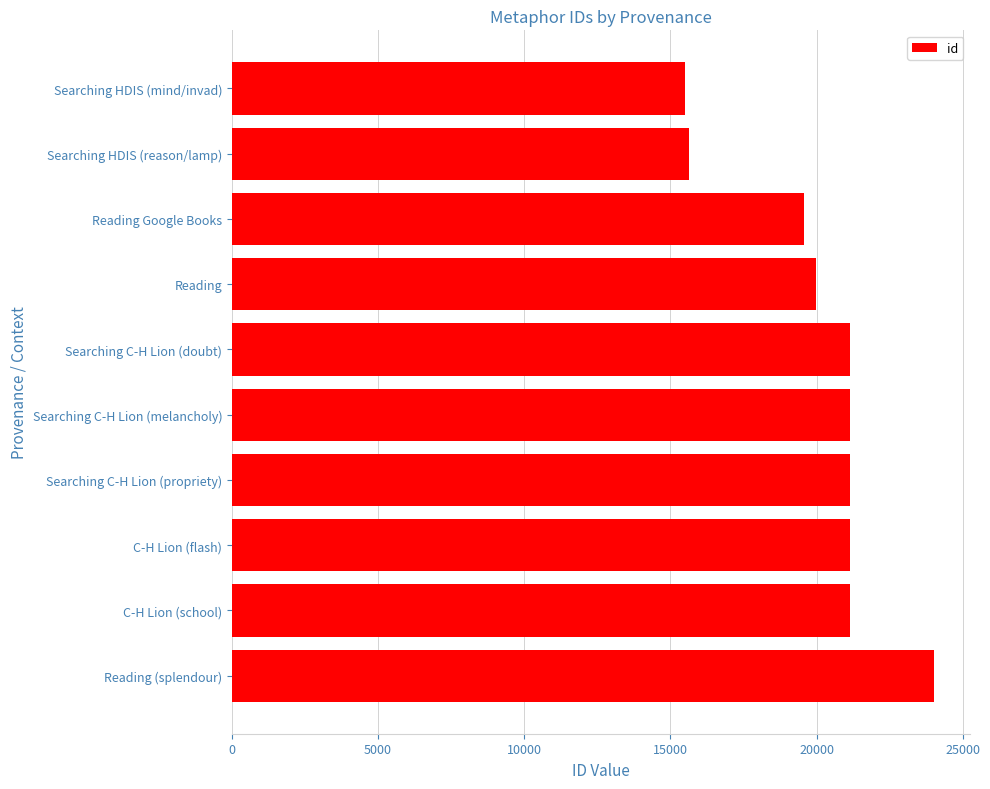

What is the label of the 10th bar from the top?

Reading (splendour)